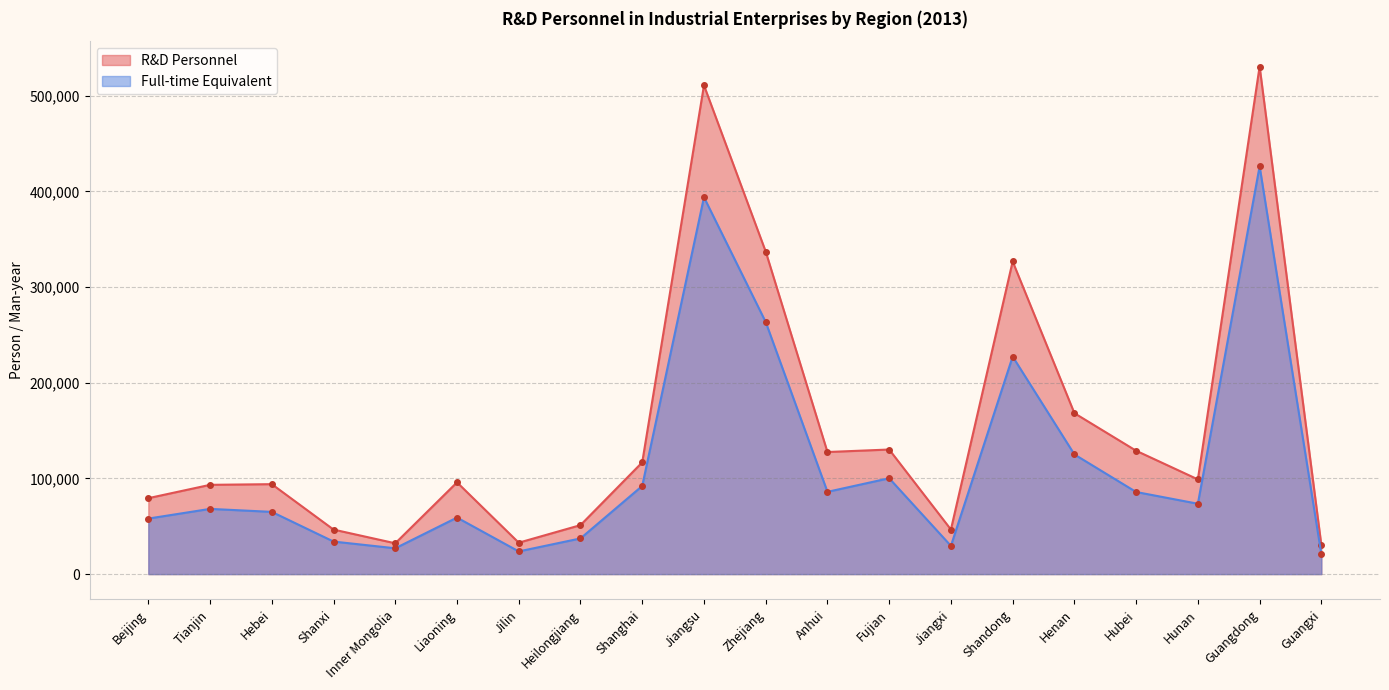

At which category does Full-time Equivalent reach its first local peak?

Tianjin